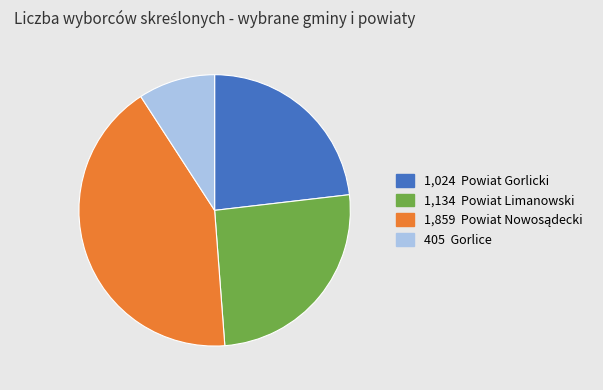

Is there a majority slice in this chart?

No